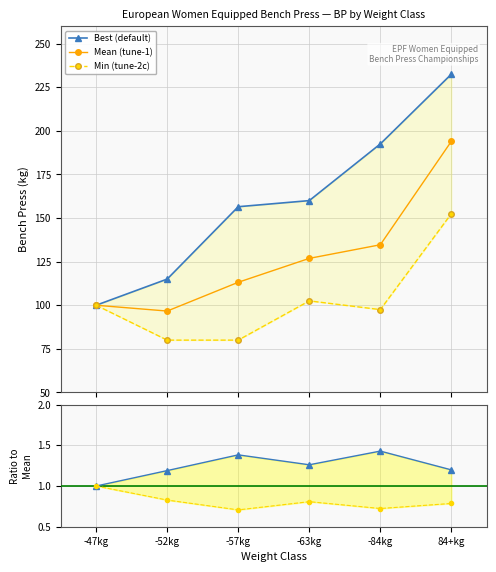

What is the value of the Min / Mean point at the 1st from the left?

1.0